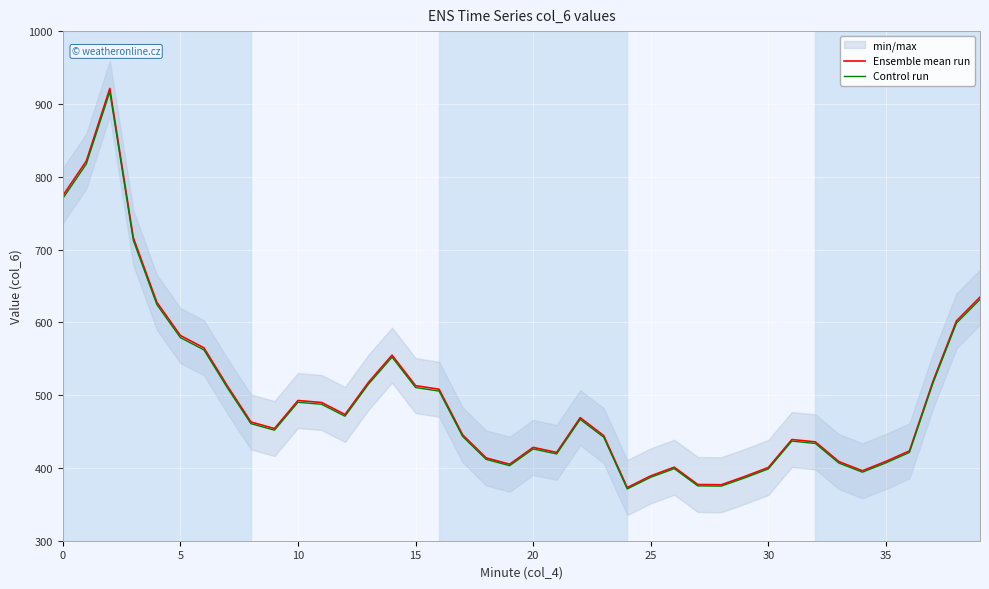

What is the smallest value displayed?

371.1